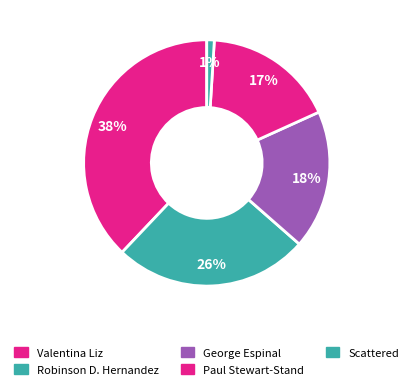

The Scattered slice represents 7% of the pie. True or false?

False